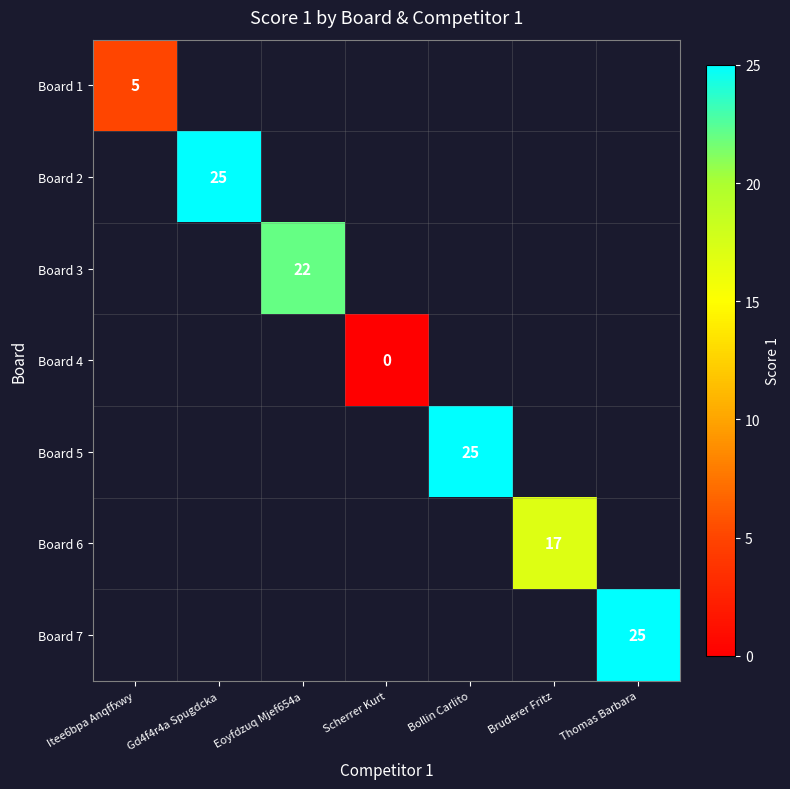

The Board 5 series shows 41 at Bollin Carlito. True or false?

False